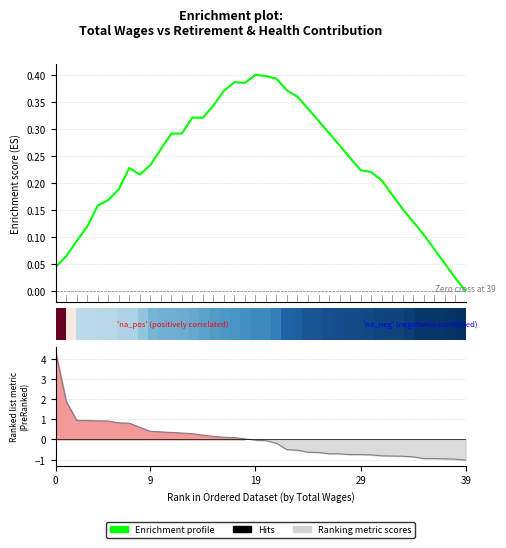

How many data points does each series have?

40